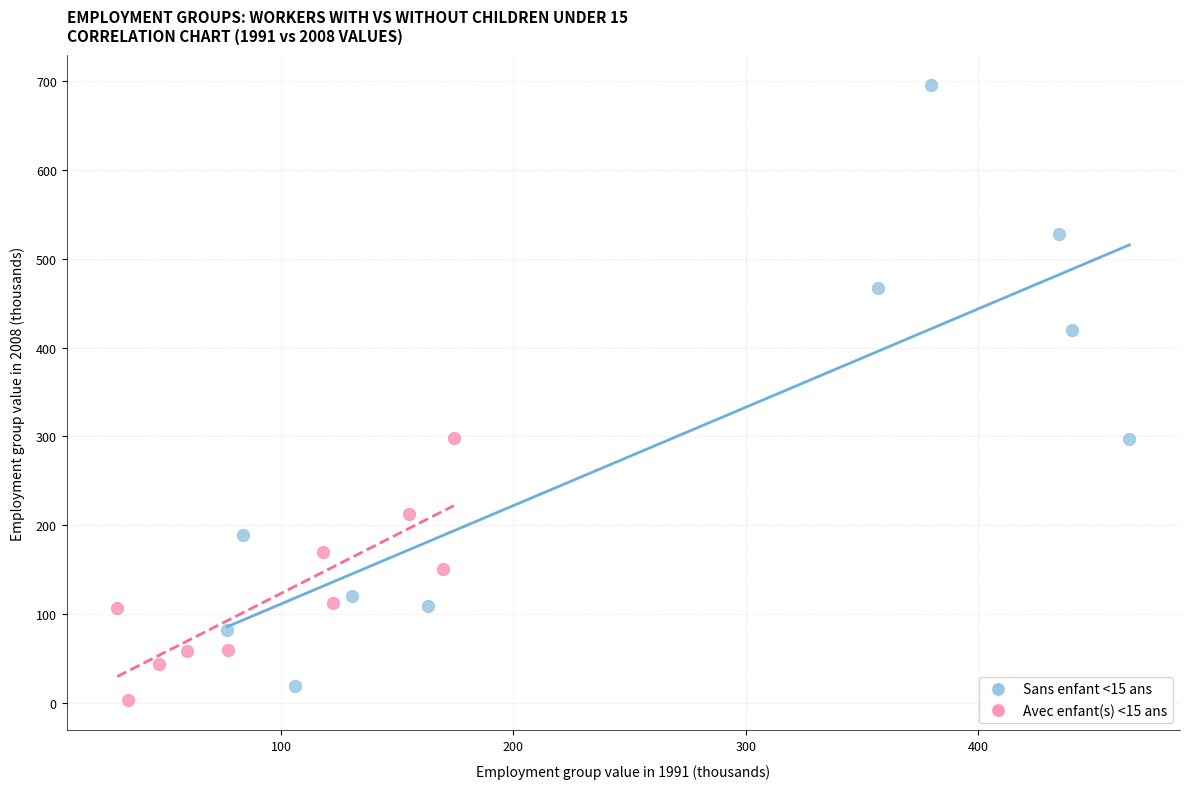

Which series reaches the maximum Y coordinate?

Sans enfant <15 ans